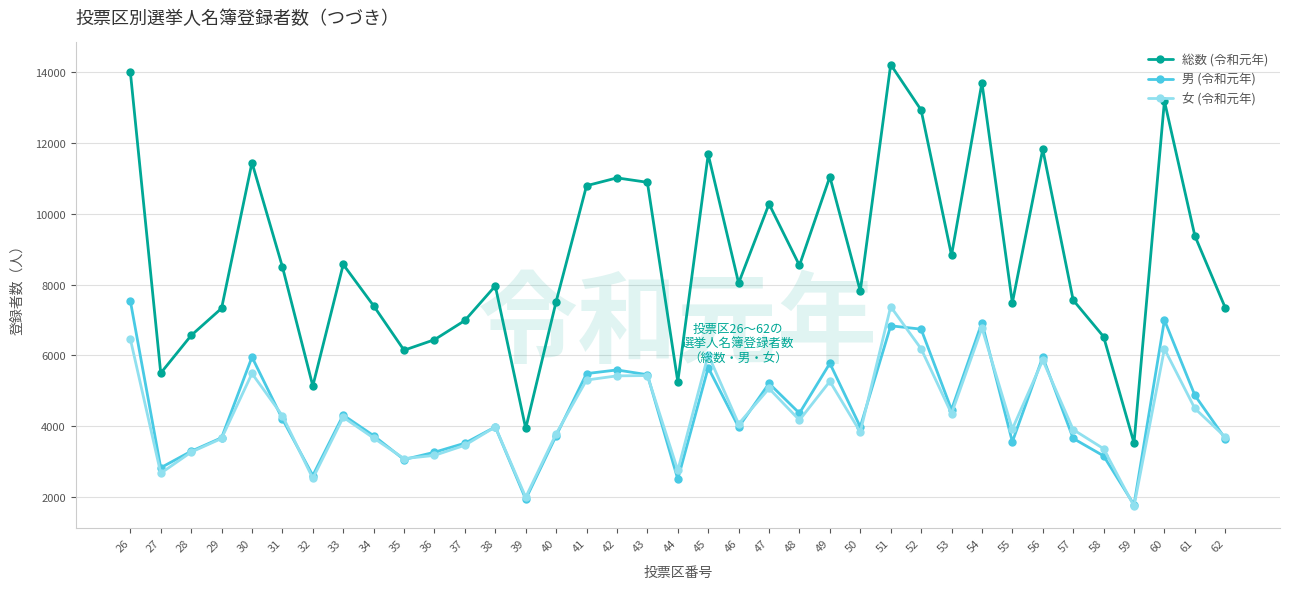

True or false: 女 (令和元年) and 総数 (令和元年) cross at least once.

False